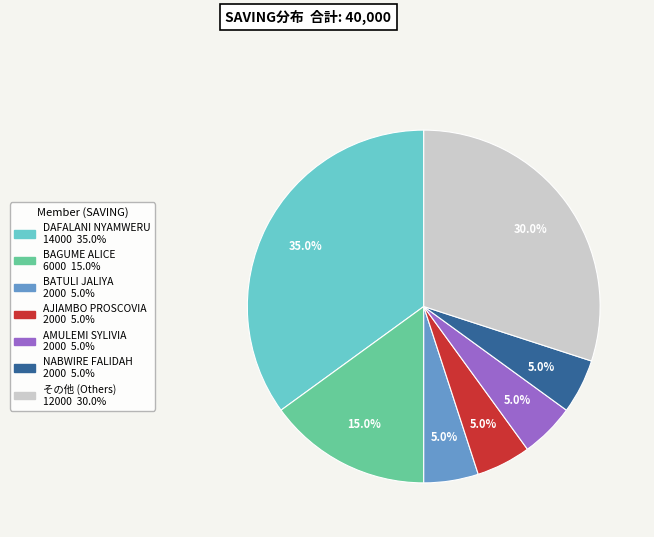

Is there a majority slice in this chart?

No